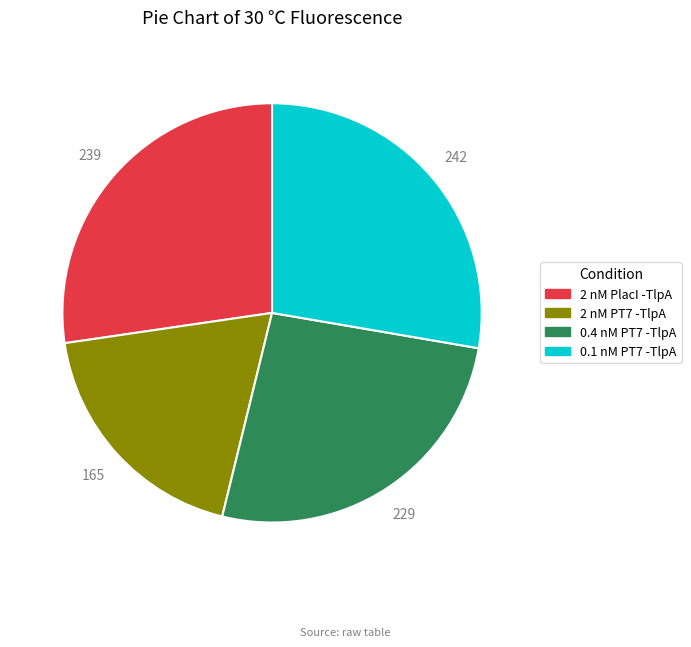

What is the ratio of the value at 2 nM PT7 -TlpA to the value at 2 nM PlacI -TlpA?

0.7